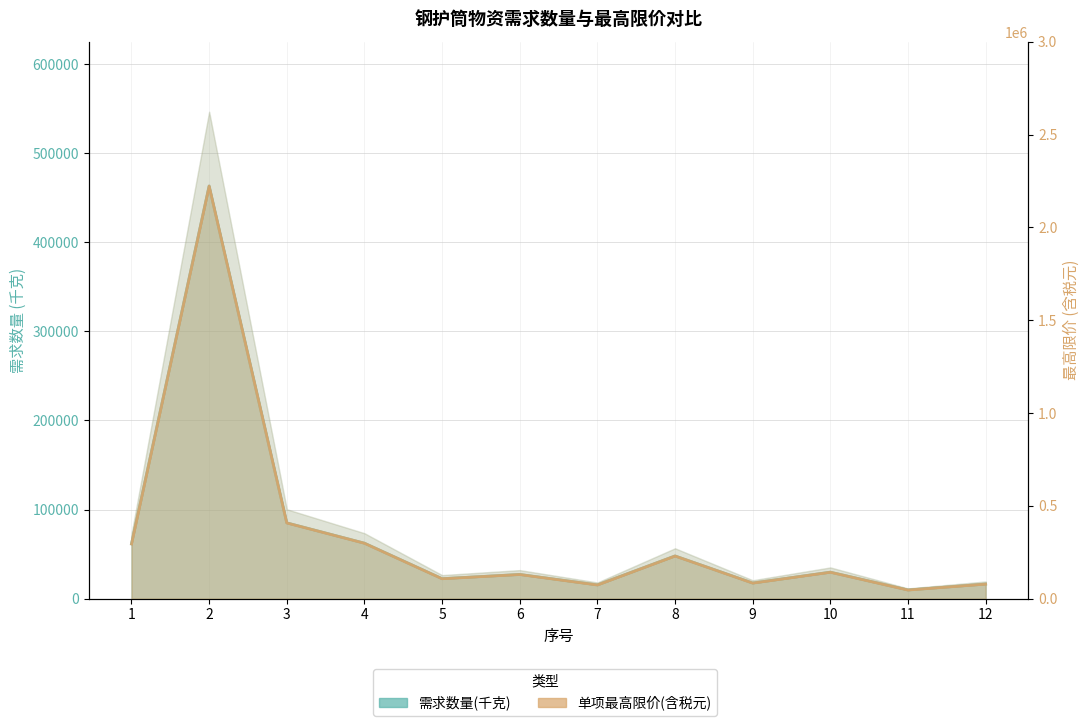

What is the highest value of the 单项最高限价(含税元) series?

2222953.0